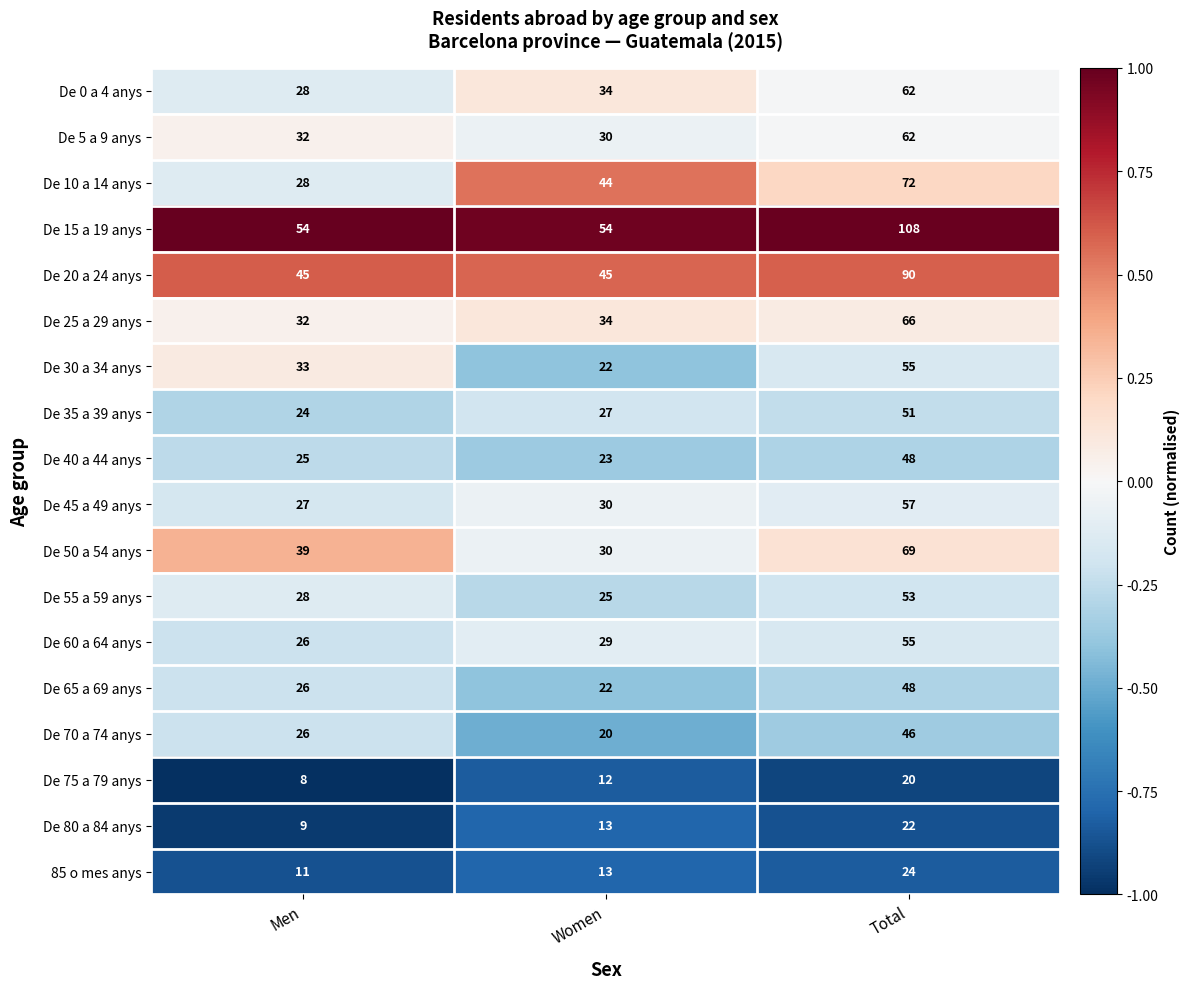

What is the difference between the De 45 a 49 anys values at Total and Men?

30